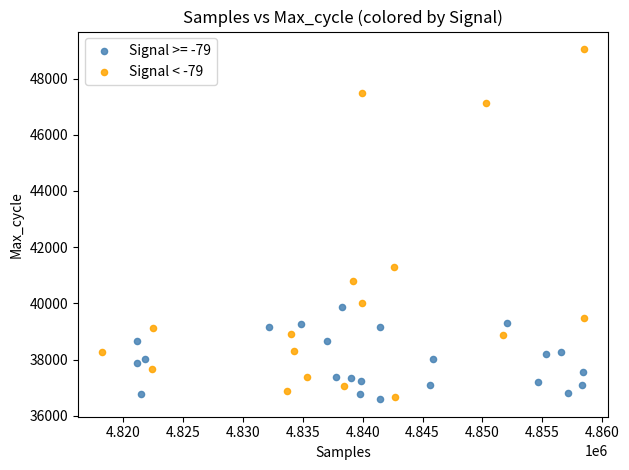

Which series has the largest Y range (max minus min)?

Signal < -79